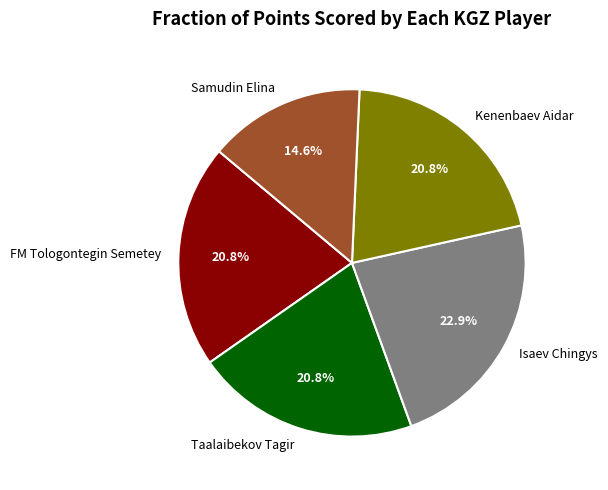

Which slice is the smallest?

Samudin Elina